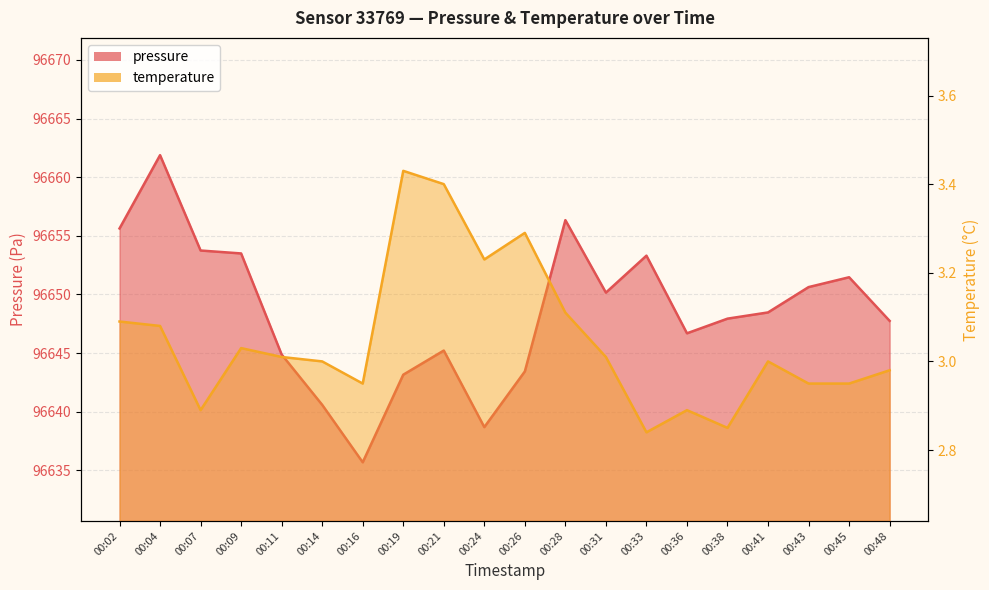

What is the difference between the maximum and minimum values in the pressure series?

26.2